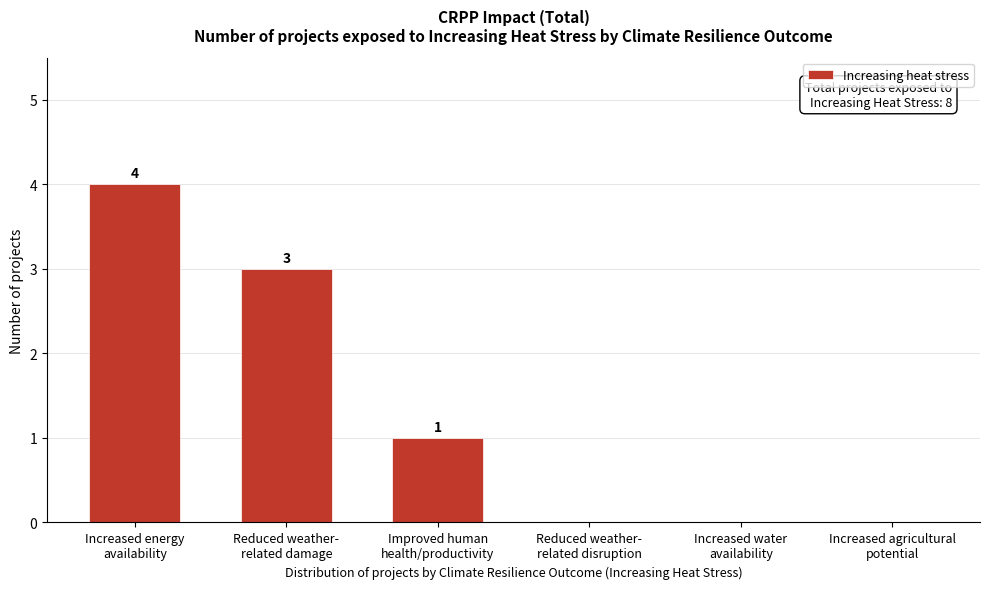

What is the sum of all values?

8